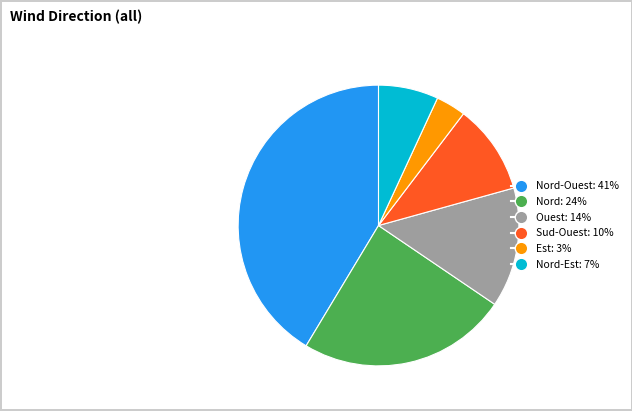

Does any single category account for the majority?

No